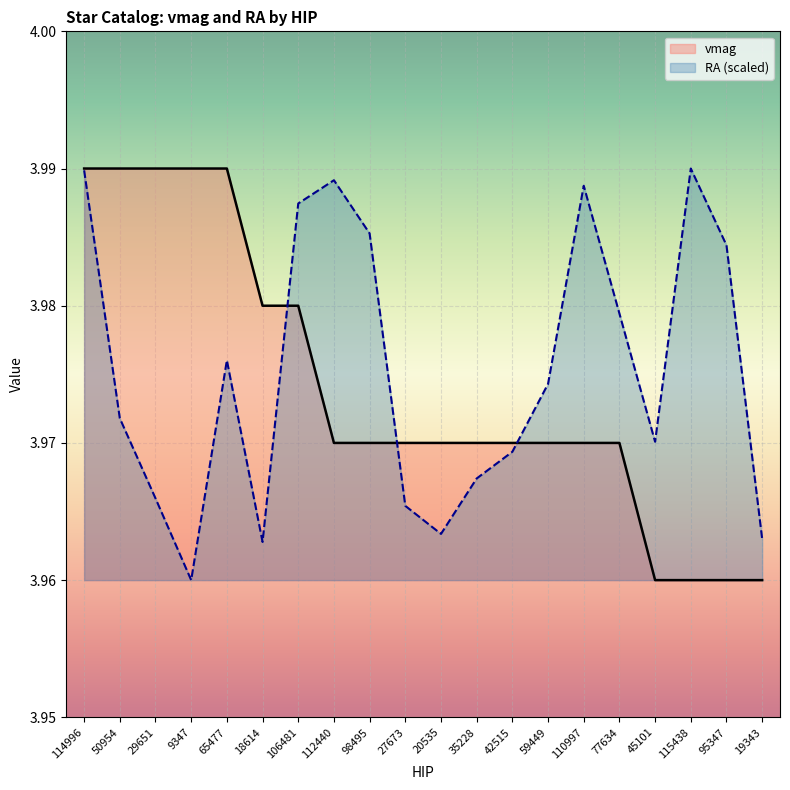

Reading left to right, transcribe all the data shown in this chart.

vmag: 114996=4.0	50954=4.0	29651=4.0	9347=4.0	65477=4.0	18614=4.0	106481=4.0	112440=4.0	98495=4.0	27673=4.0	20535=4.0	35228=4.0	42515=4.0	59449=4.0	110997=4.0	77634=4.0	45101=4.0	115438=4.0	95347=4.0	19343=4.0
RA: 114996=4.0	50954=4.0	29651=4.0	9347=4.0	65477=4.0	18614=4.0	106481=4.0	112440=4.0	98495=4.0	27673=4.0	20535=4.0	35228=4.0	42515=4.0	59449=4.0	110997=4.0	77634=4.0	45101=4.0	115438=4.0	95347=4.0	19343=4.0